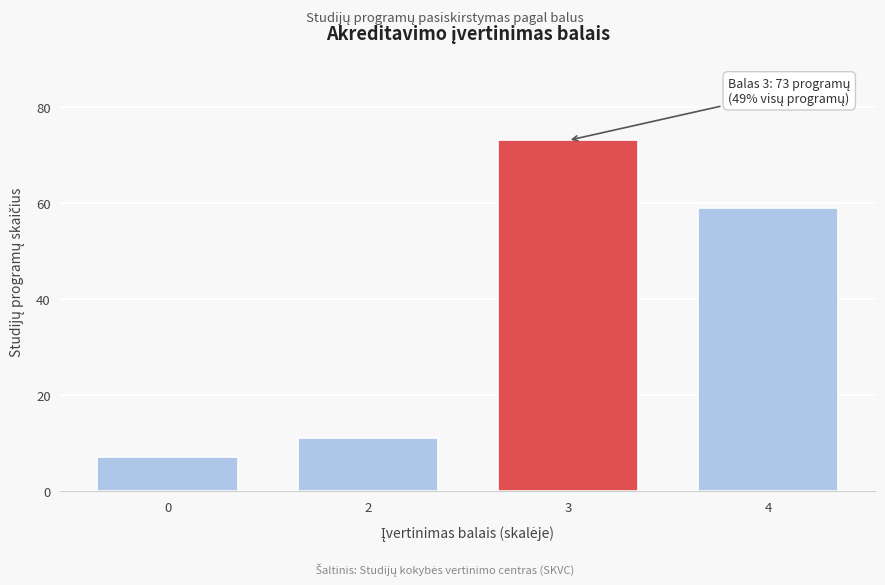

Reading right to left, extract all data points from this chart.

4=59	3=73	2=11	0=7